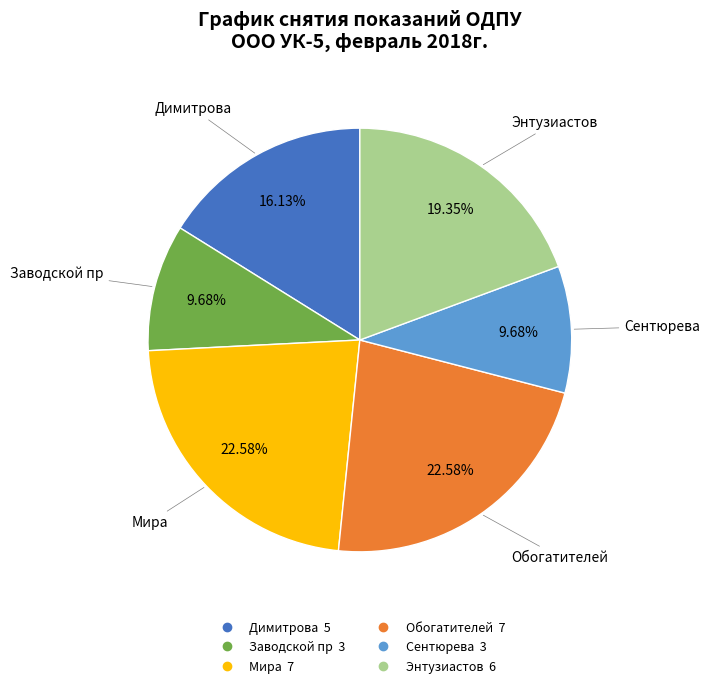

Does any single category account for the majority?

No